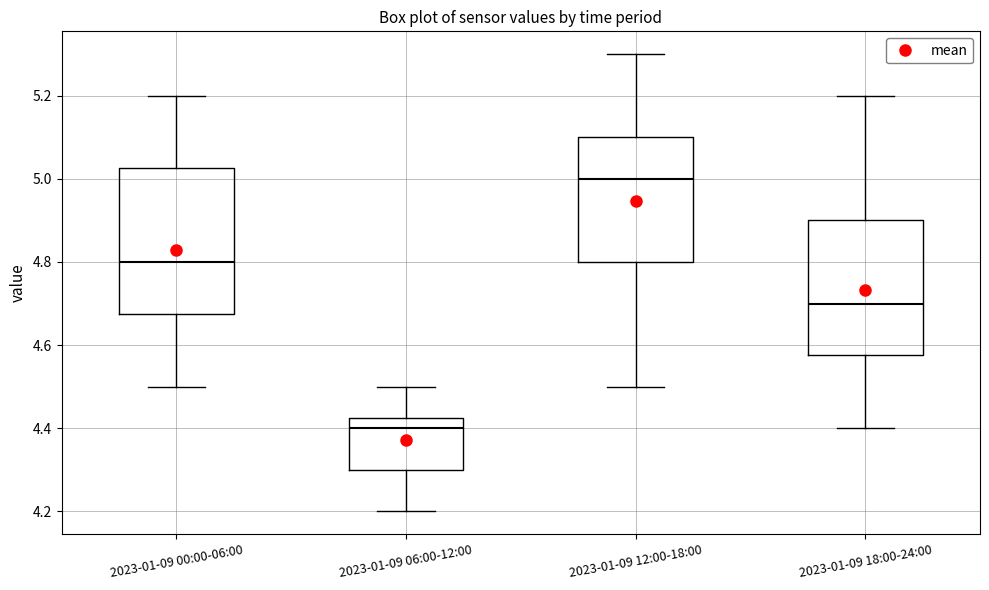

Which box has the highest median line?

2023-01-09 12:00-18:00